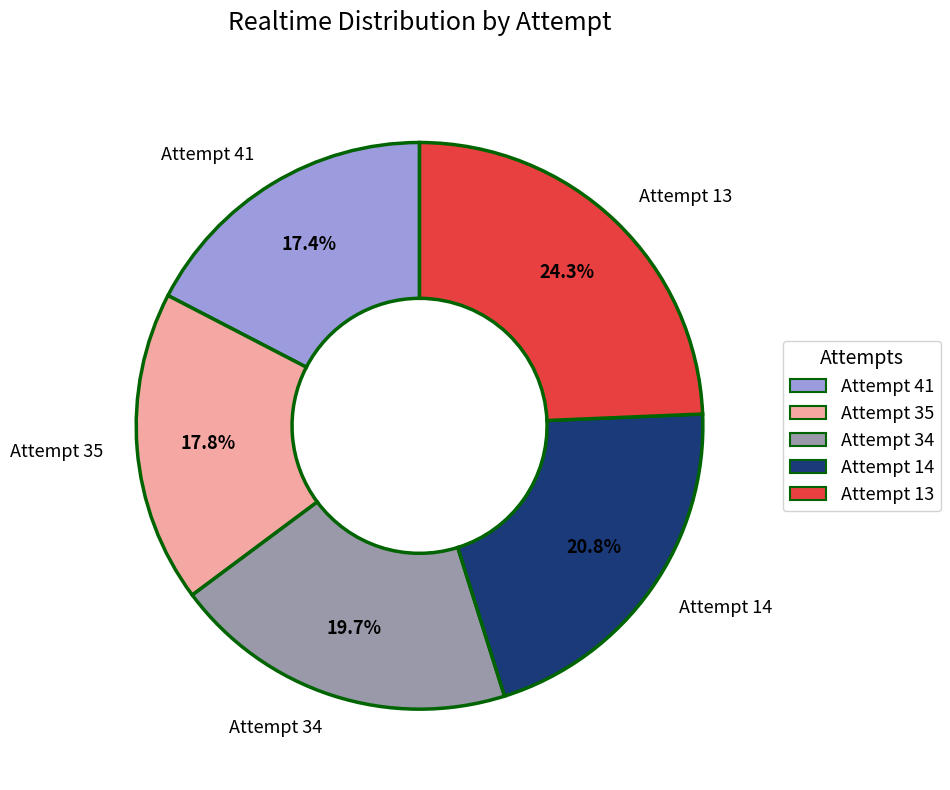

Is it true that Attempt 34 is 10% of the pie?

False